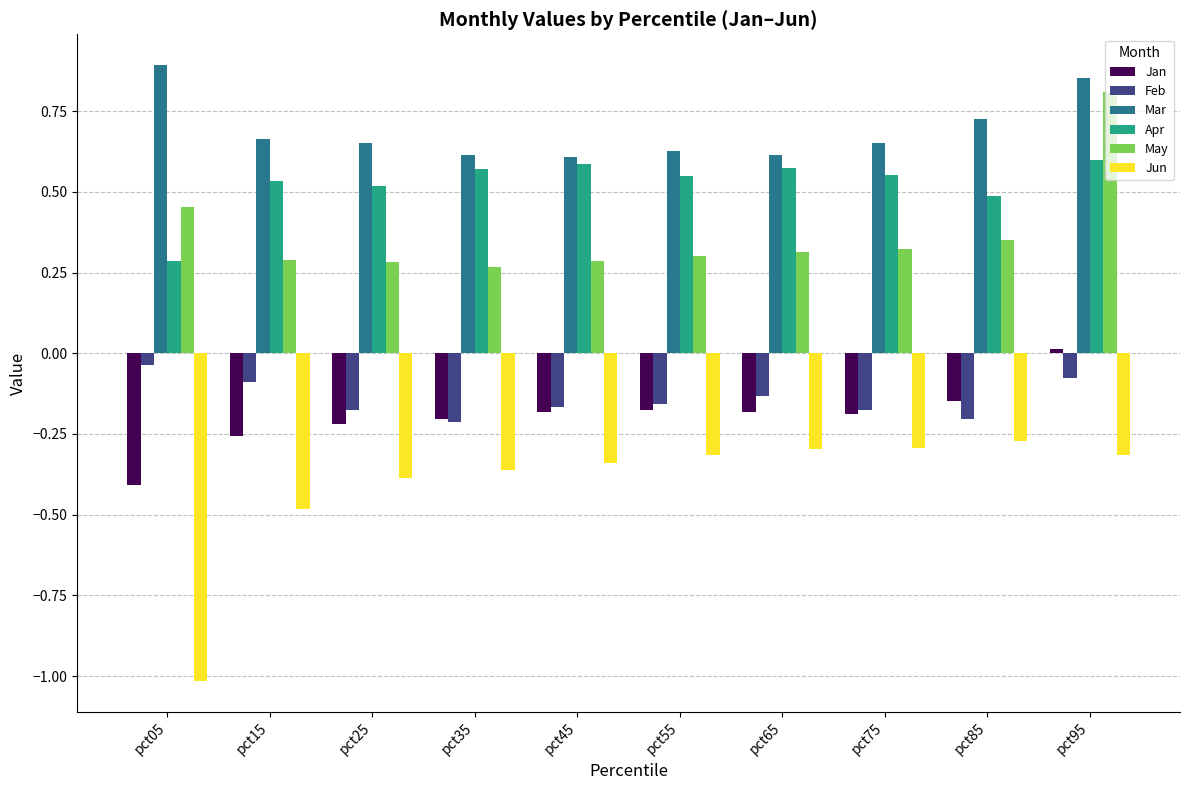

What is the total value across all series at pct55?

0.8